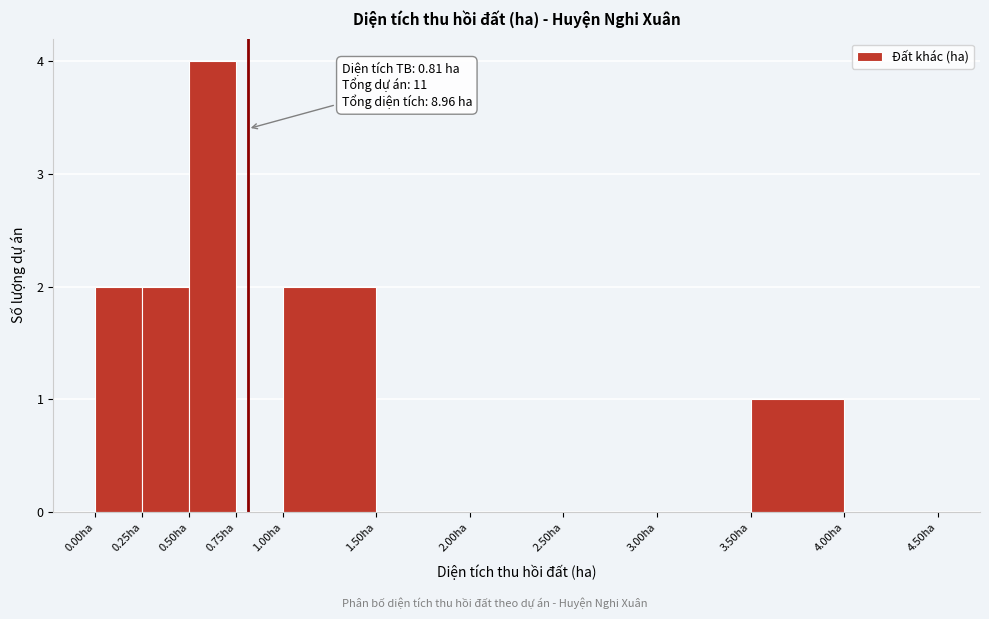

Over which range of the x-axis is the bar tallest?

0.50 to 0.75